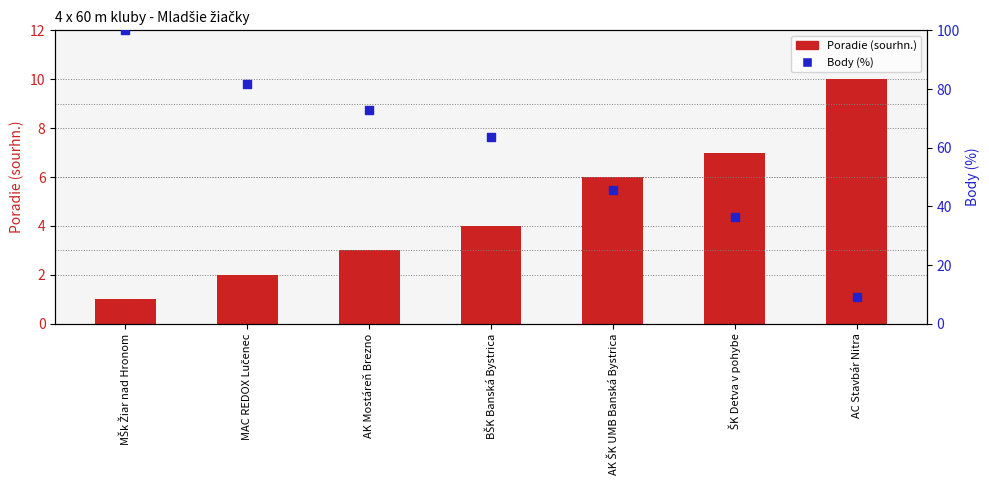

At which category is the sum across all series the highest?

MŠk Žiar nad Hronom